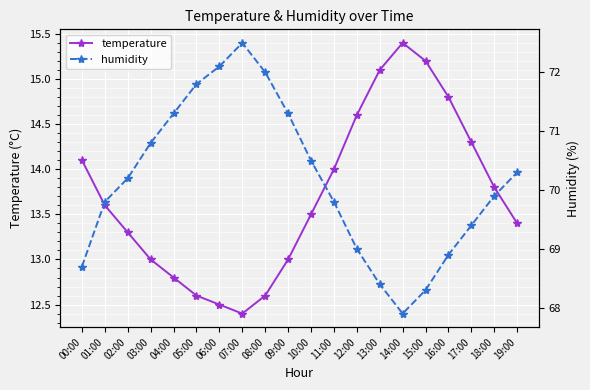

Read the temperature value at 10:00.

13.5